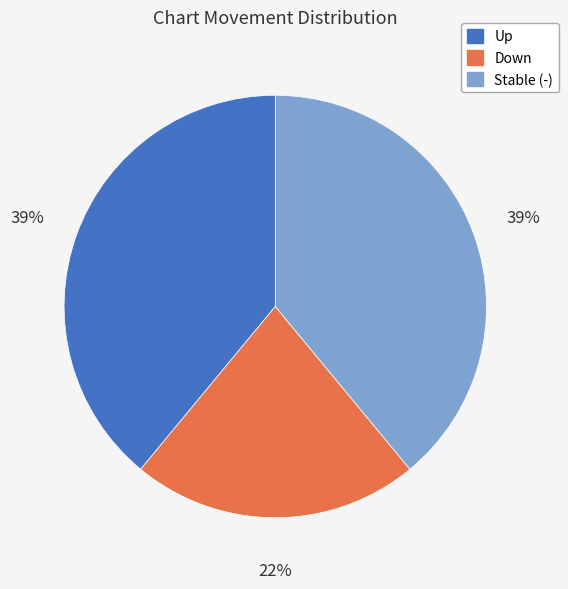

Is there any slice that represents more than half of the pie?

No